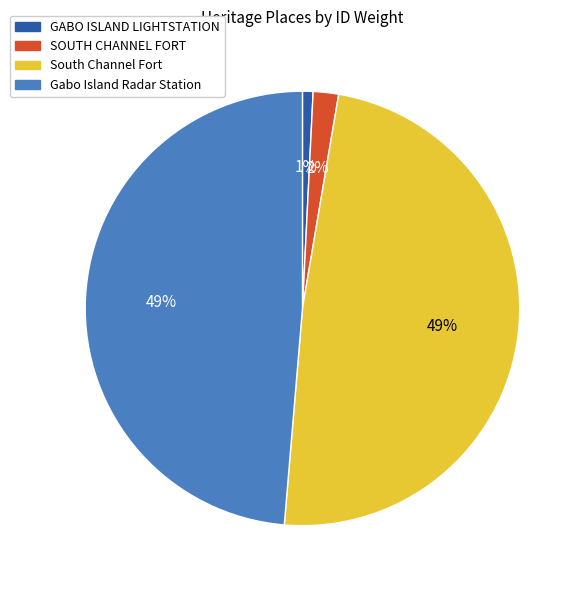

True or false: GABO ISLAND LIGHTSTATION accounts for 1% of the total.

True